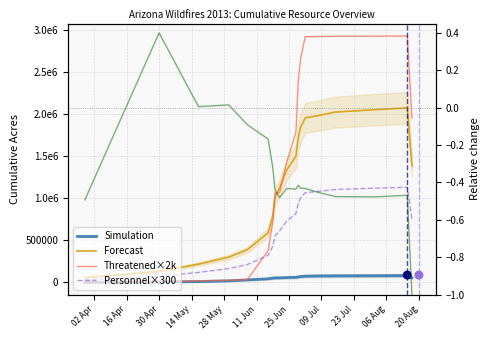

Which series has the largest Y range (max minus min)?

Threatened×2k